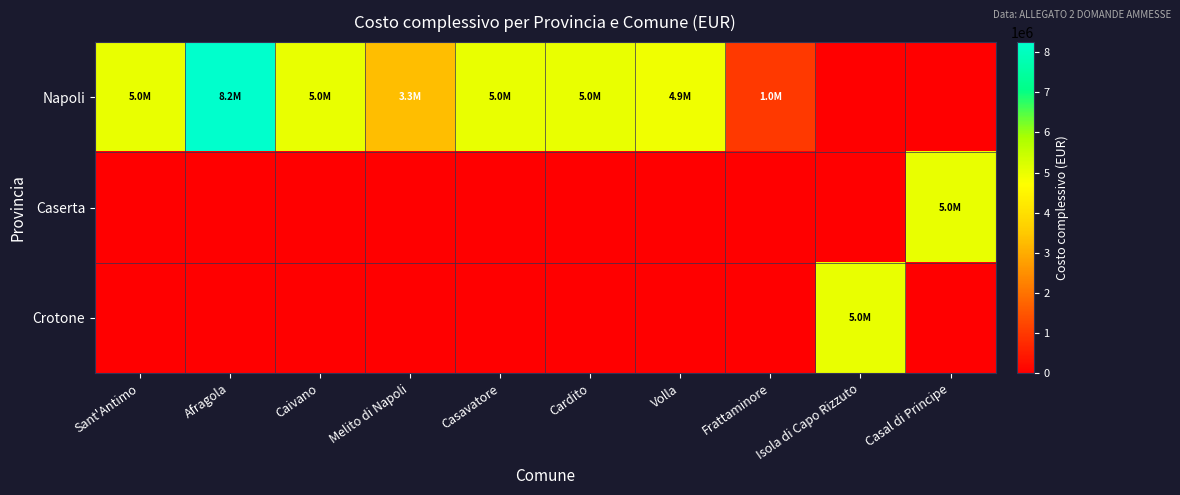

Which series has the largest range (max minus min)?

Napoli